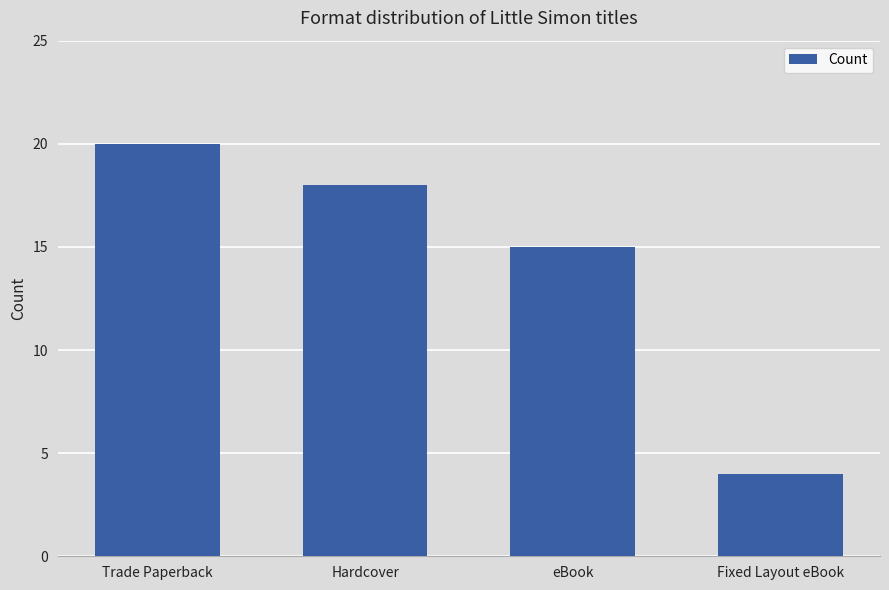

Rank the categories by value from lowest to highest.

Fixed Layout eBook, eBook, Hardcover, Trade Paperback